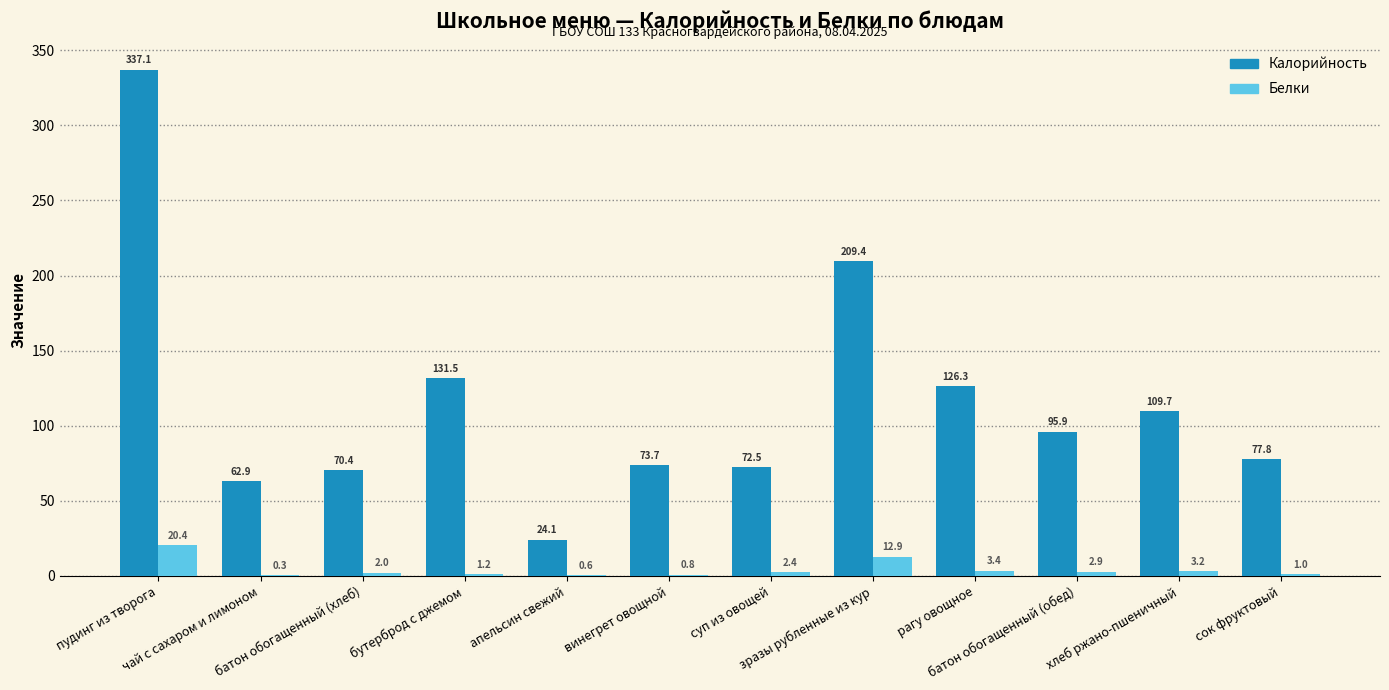

Is the value of Белки at бутерброд с джемом greater than the value of Калорийность at батон обогащенный (хлеб)?

No